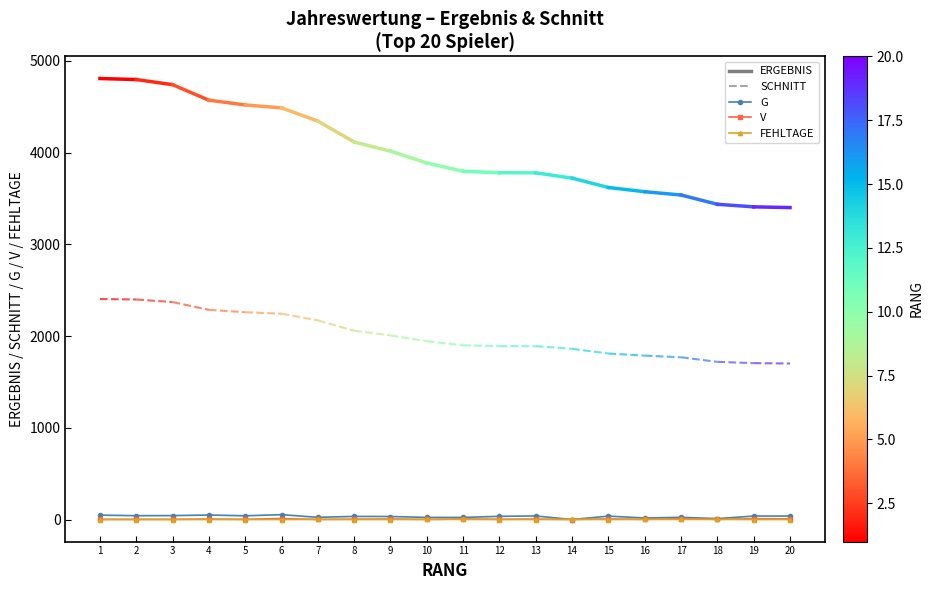

True or false: FEHLTAGE has more than 0 interior local peaks.

True